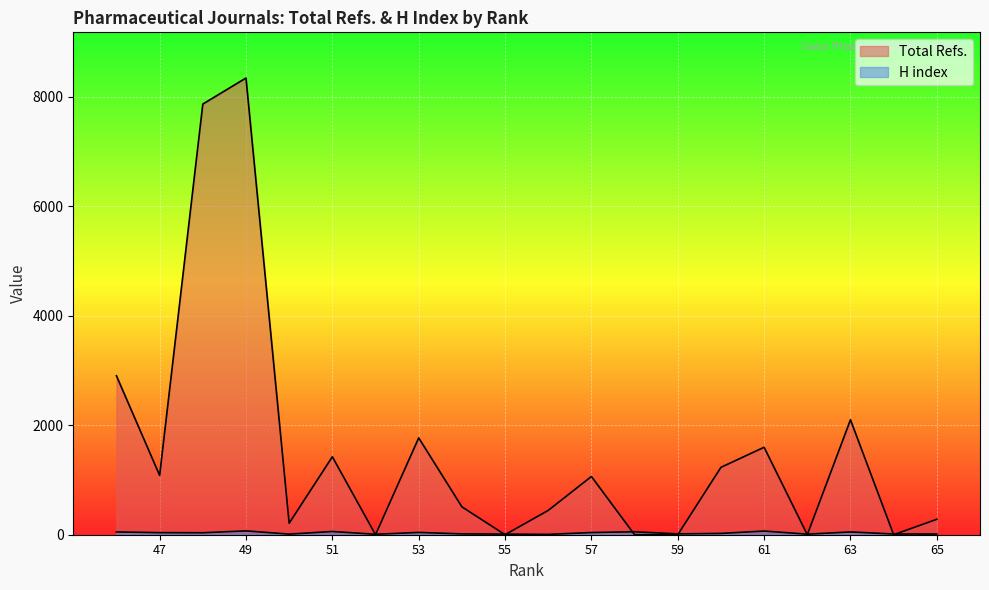

What is the difference between the H index values at 62 and 50?

1